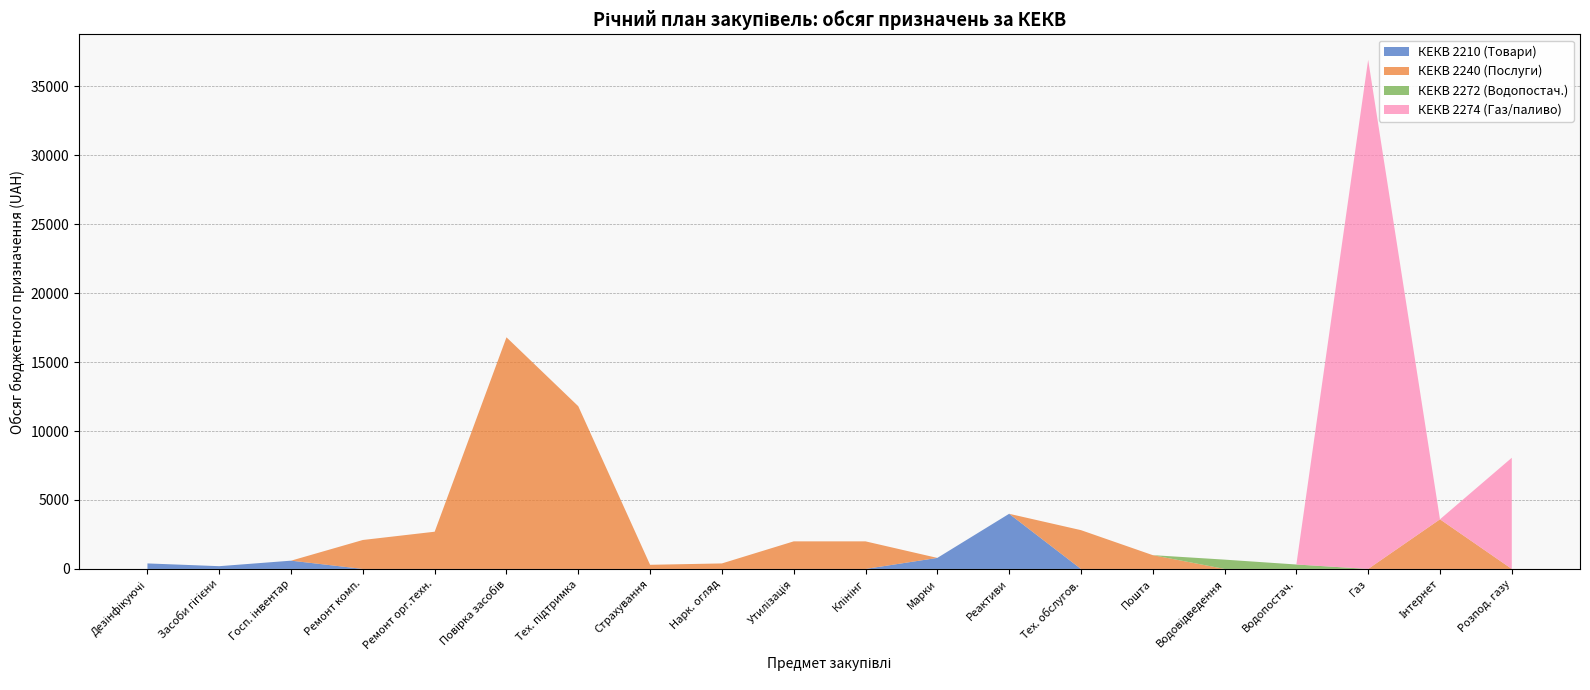

At which category is the sum across all series the highest?

Газ